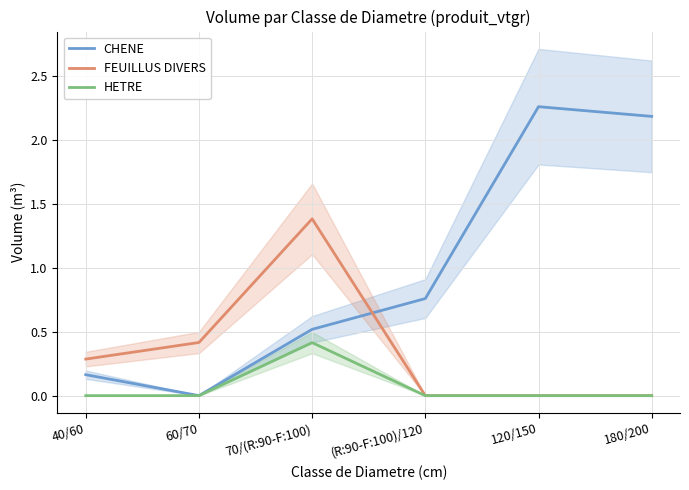

True or false: FEUILLUS DIVERS and HETRE cross at least once.

False